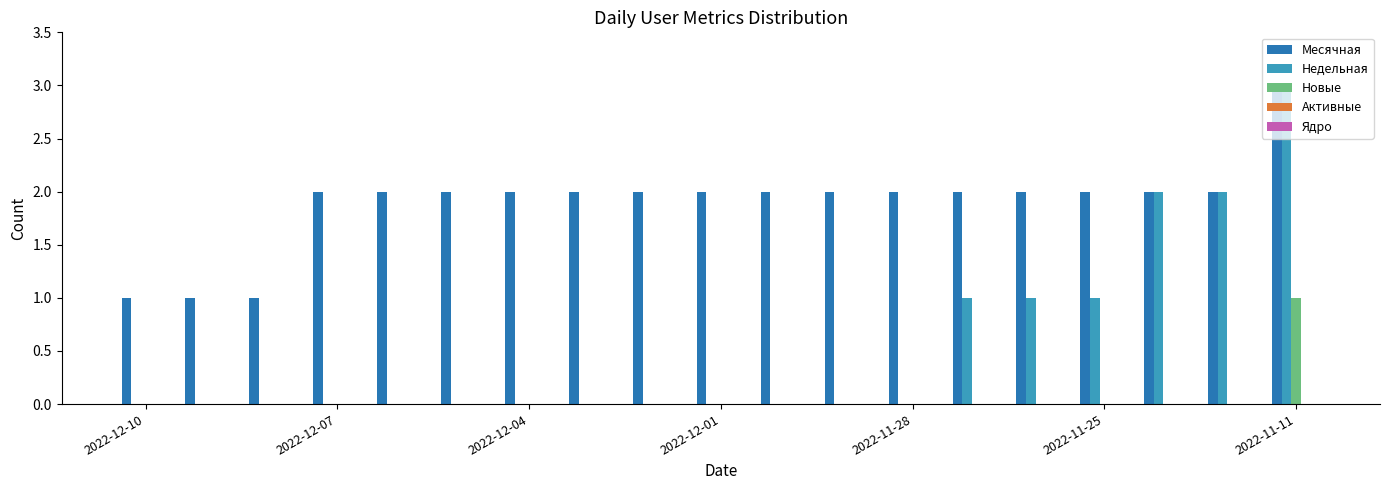

What is the greatest value displayed?

3